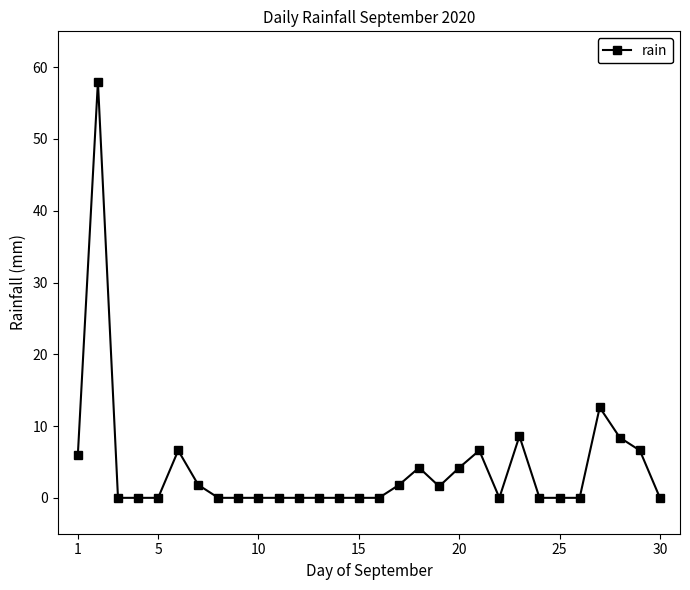

What is the value of the 27th point from the left?

12.6